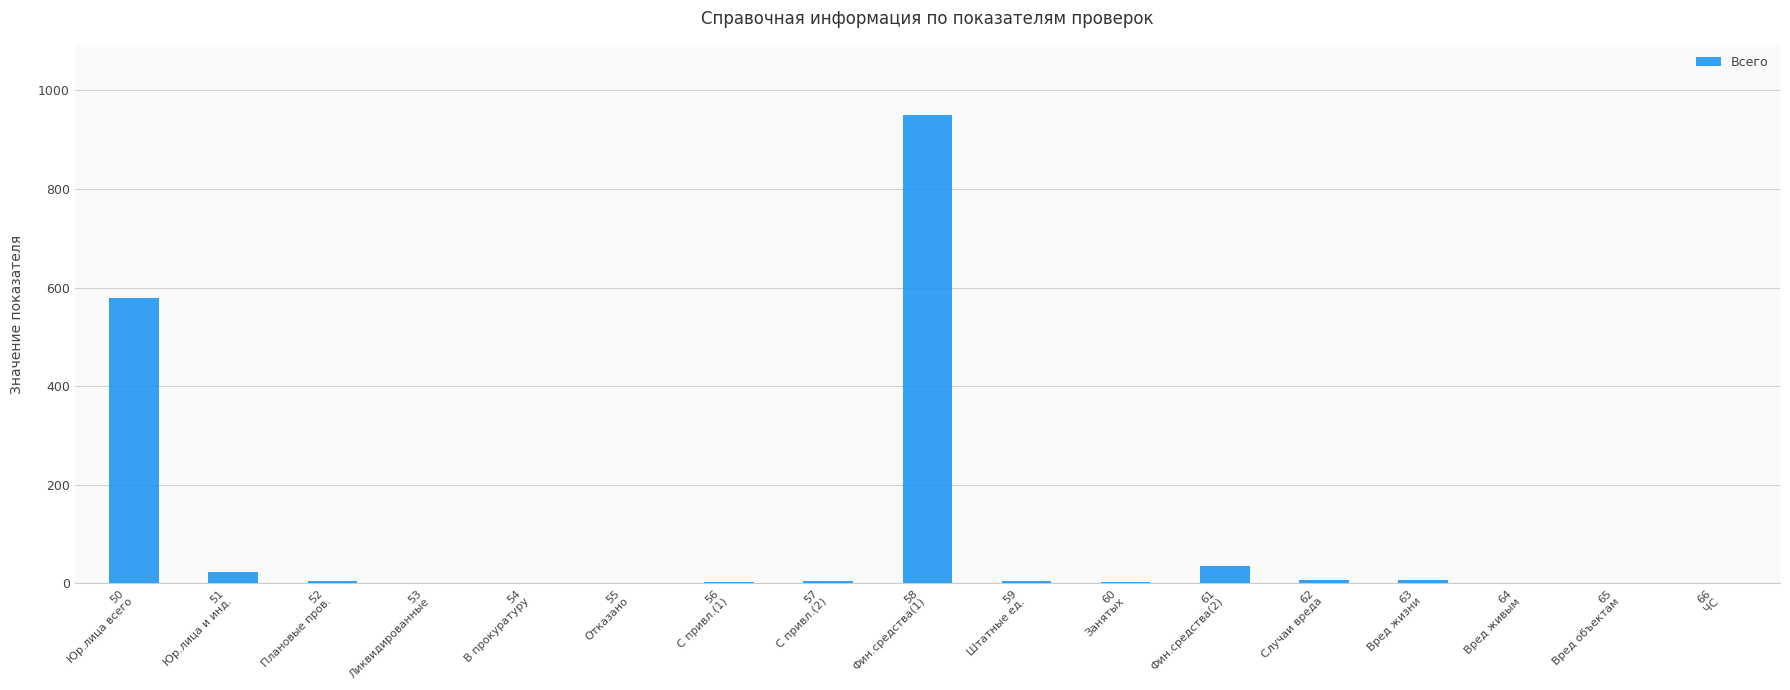

Between 57
С привл.(2) and 58
Фин.средства(1), which is larger?

58
Фин.средства(1)